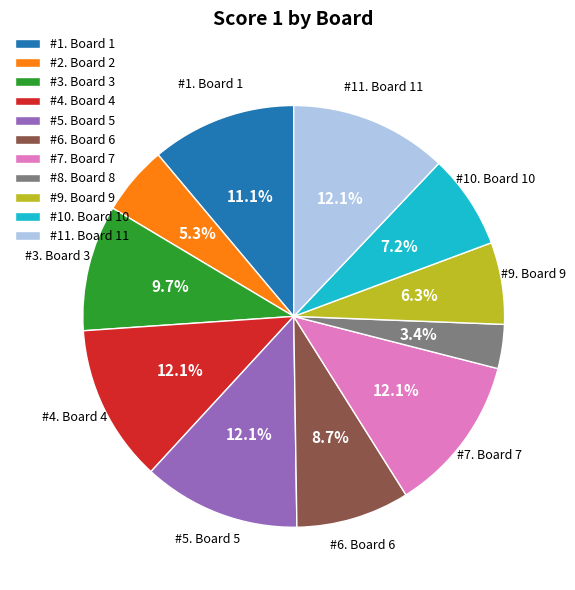

Which slice is the smallest?

#8. Board 8